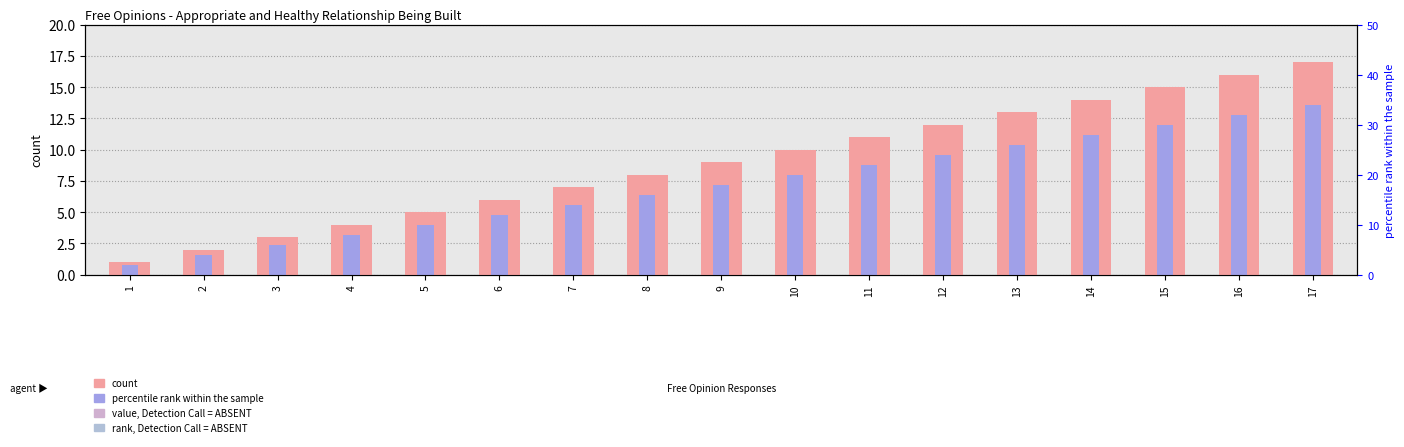

How many distinct data groups are displayed?

2